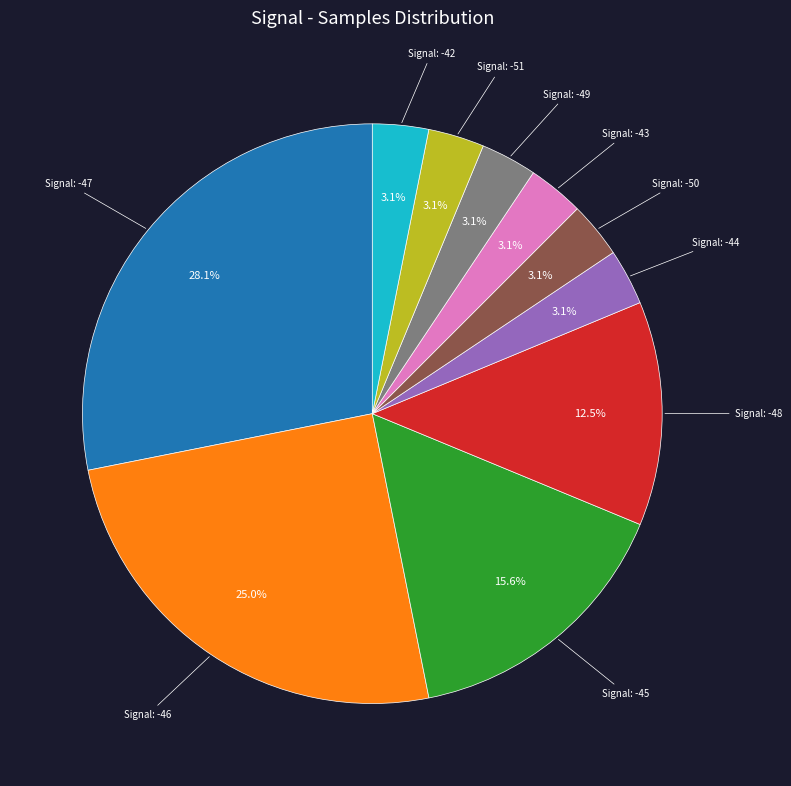

Does any single category account for the majority?

No